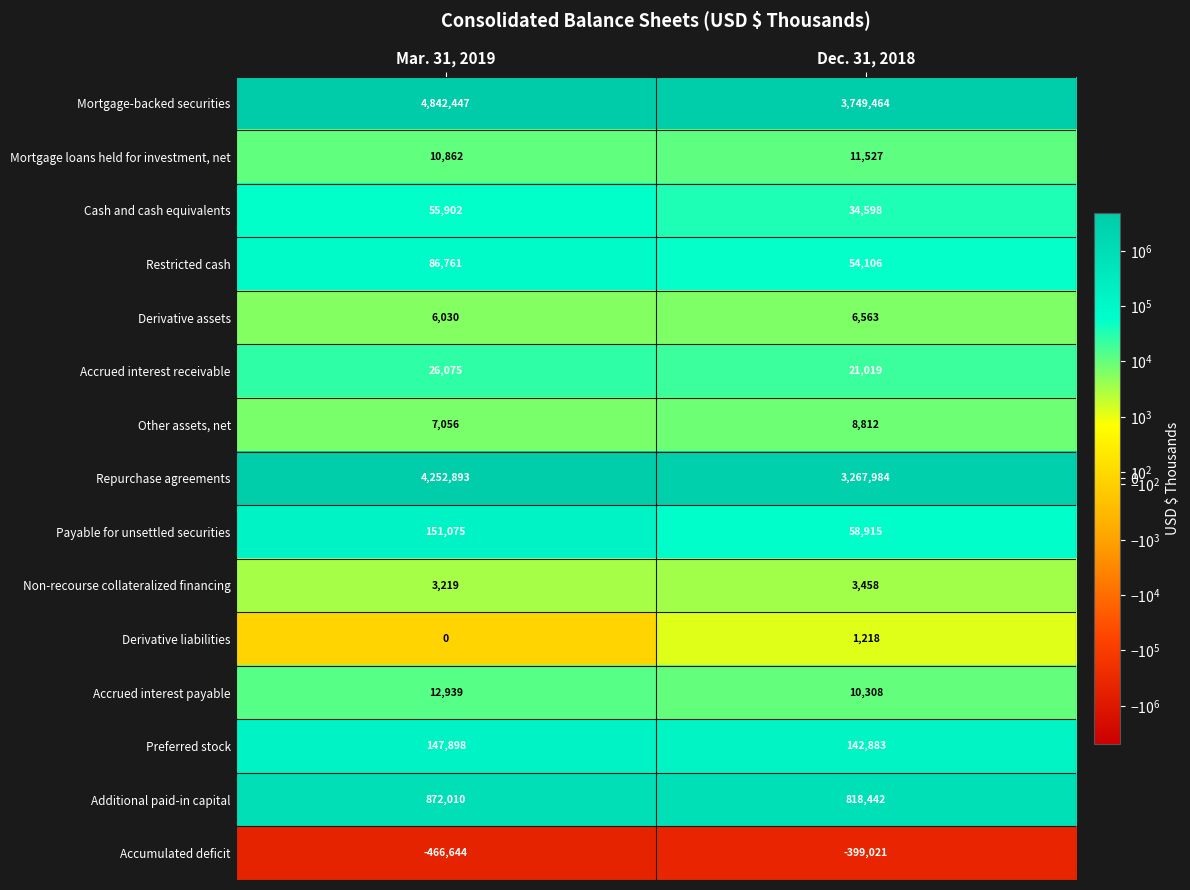

Read the Repurchase agreements value at Dec. 31, 2018.

3267984